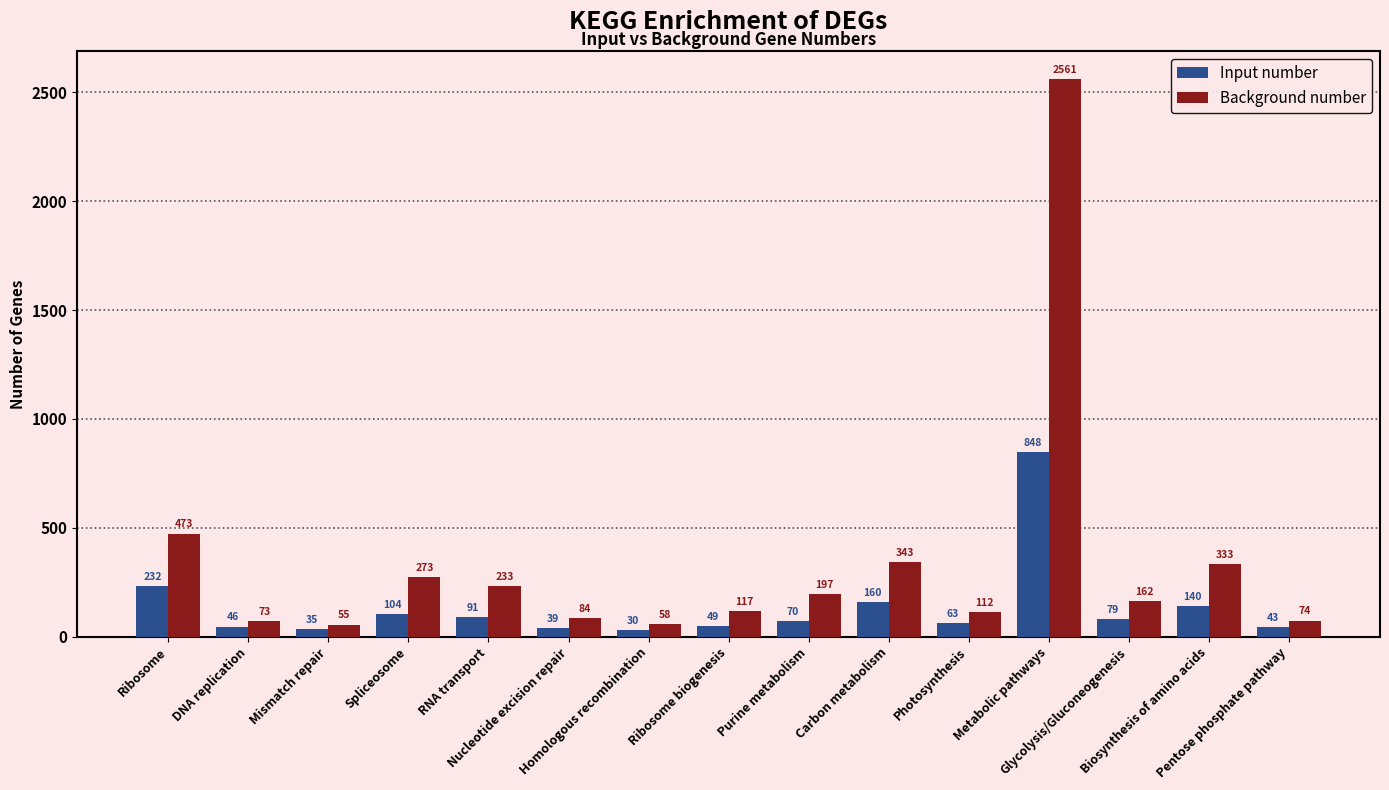

Reading left to right, transcribe all the data shown in this chart.

Input number: 232	46	35	104	91	39	30	49	70	160	63	848	79	140	43
Background number: 473	73	55	273	233	84	58	117	197	343	112	2561	162	333	74